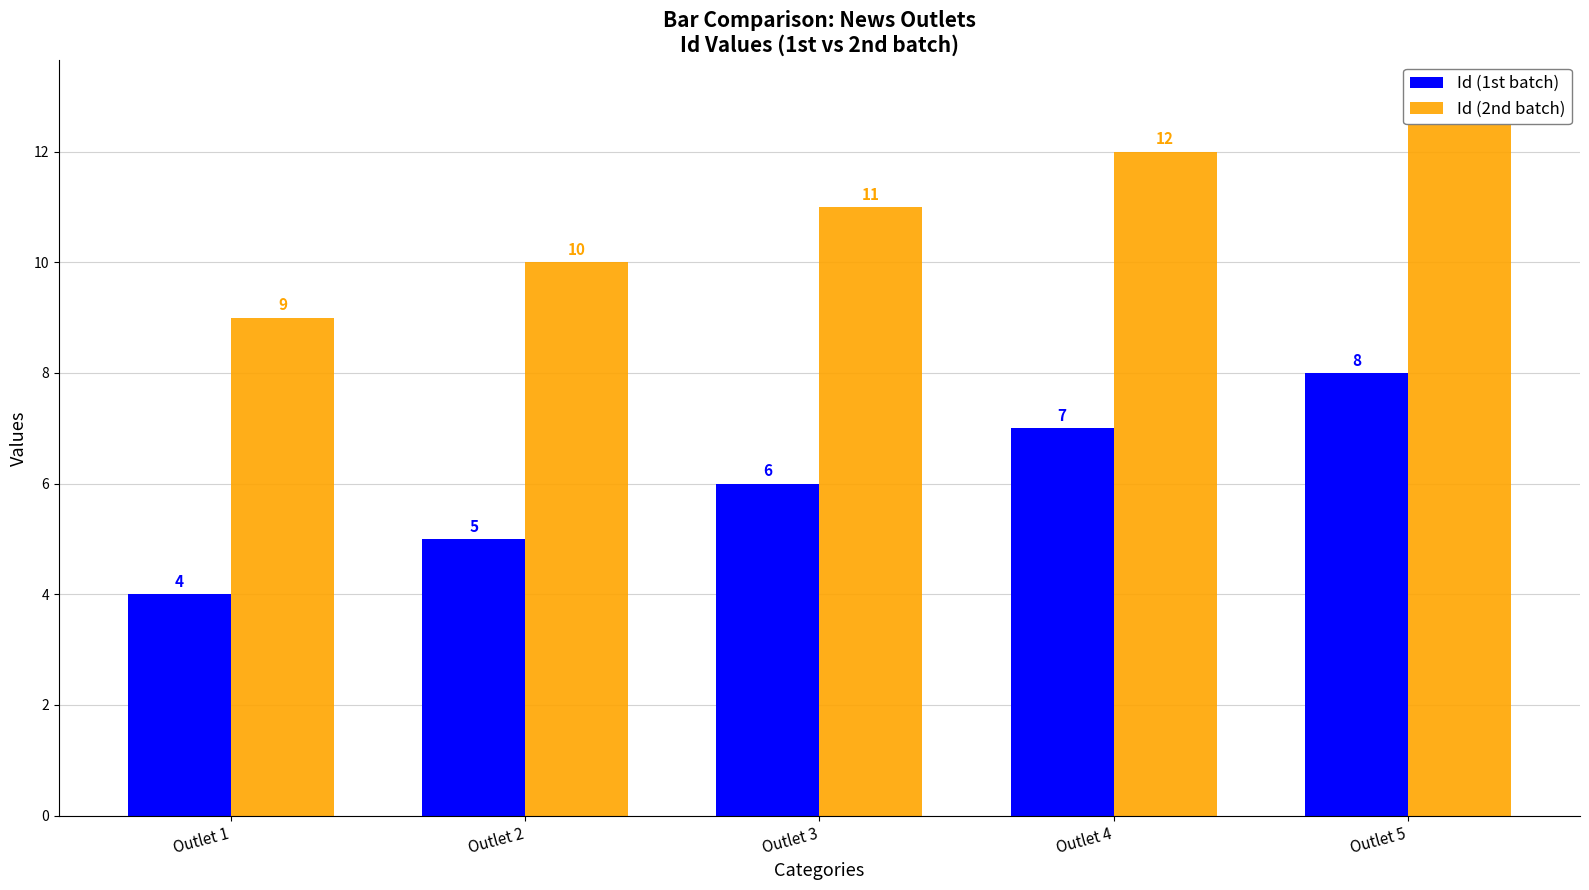

What are all the series names shown in the legend?

Id (1st batch), Id (2nd batch)